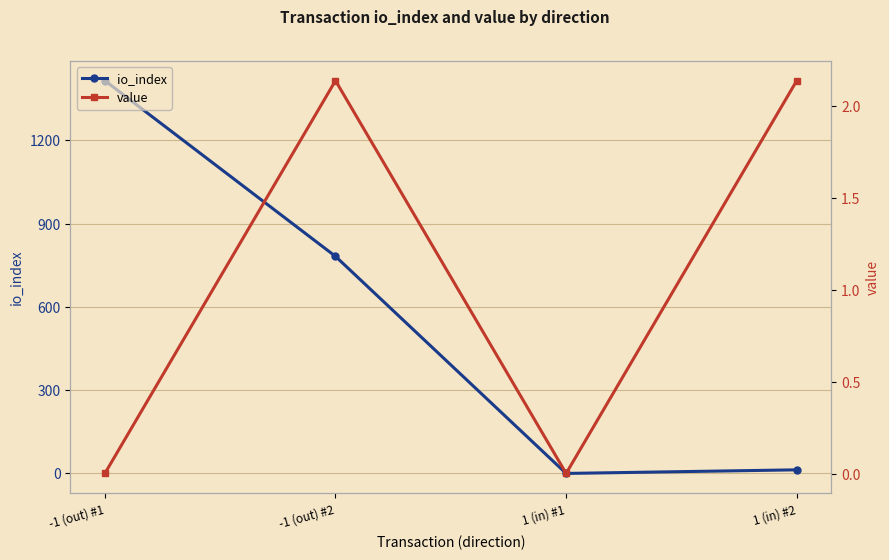

Is the value of io_index at 1 (in) #2 greater than the value of value at -1 (out) #2?

Yes